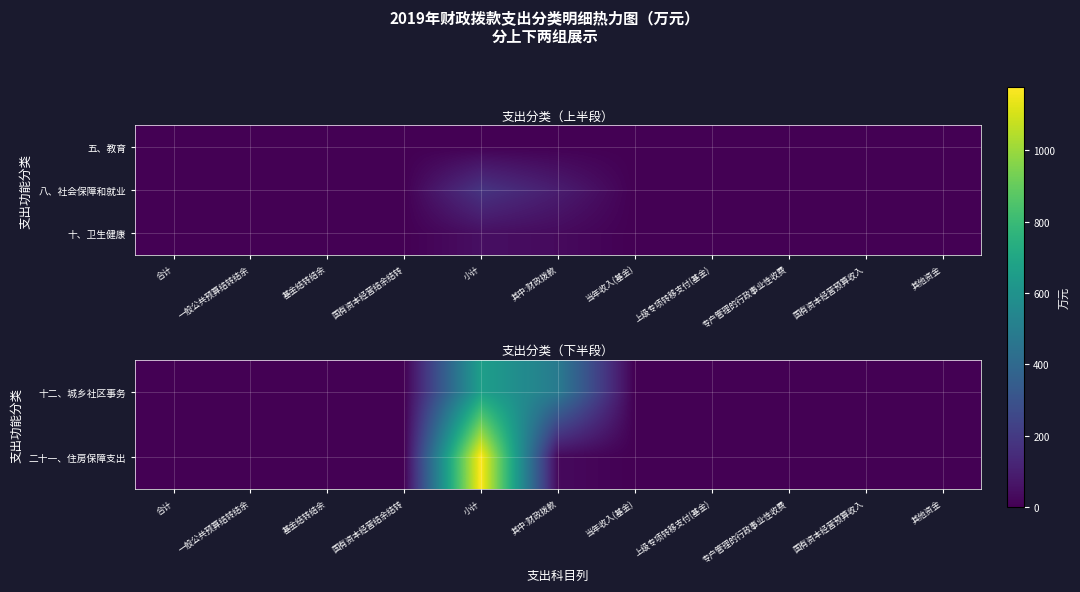

At which category is the sum across all series the highest?

小计